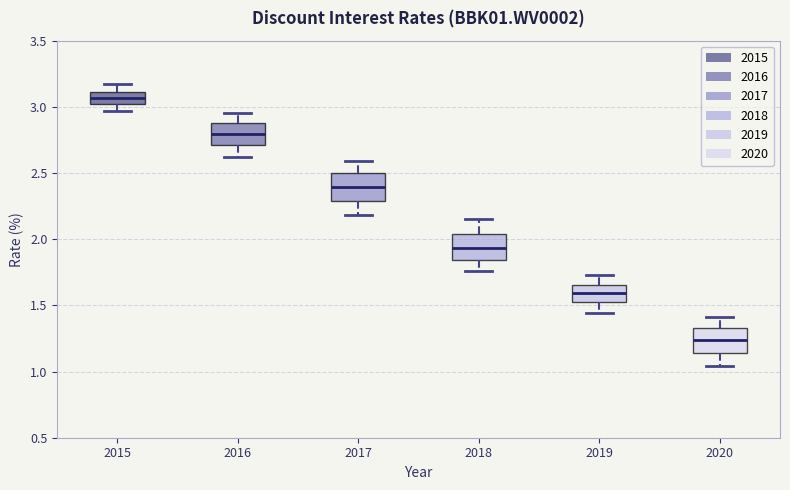

Where is the upper edge of the box at x = 2019 on the y-axis? The values are not printed on the chart, so give them approximately, as read against the axis.

1.65